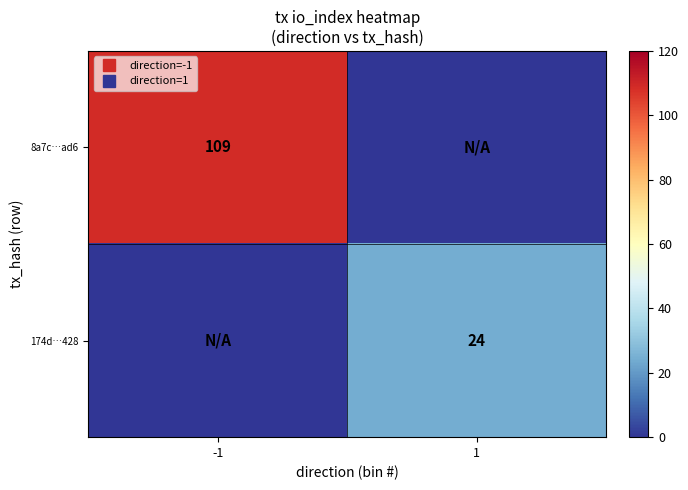

At -1, list the series in order from largest to smallest.

8a7c…ad6, 174d…428